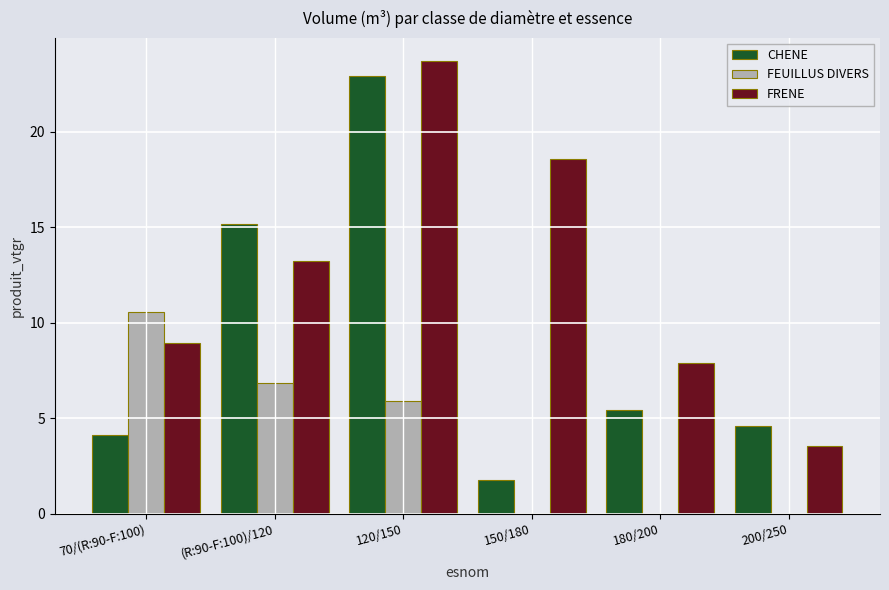

Which label corresponds to the largest value in the chart?

120/150